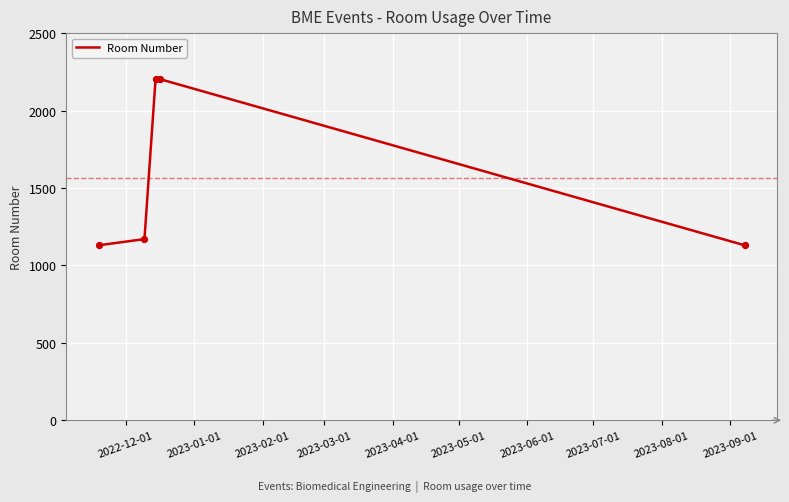

What is the average value?

1567